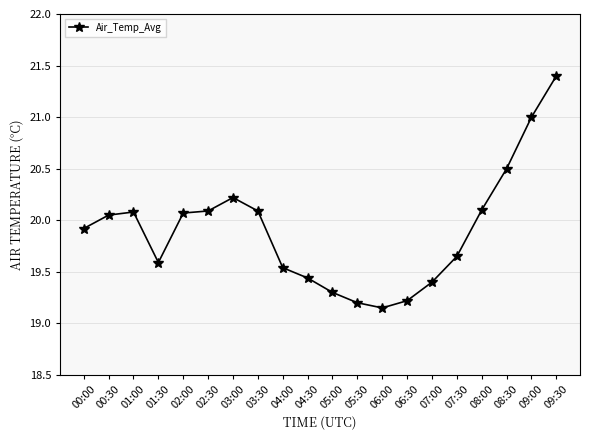

At which label does the data first exceed 20?

00:30